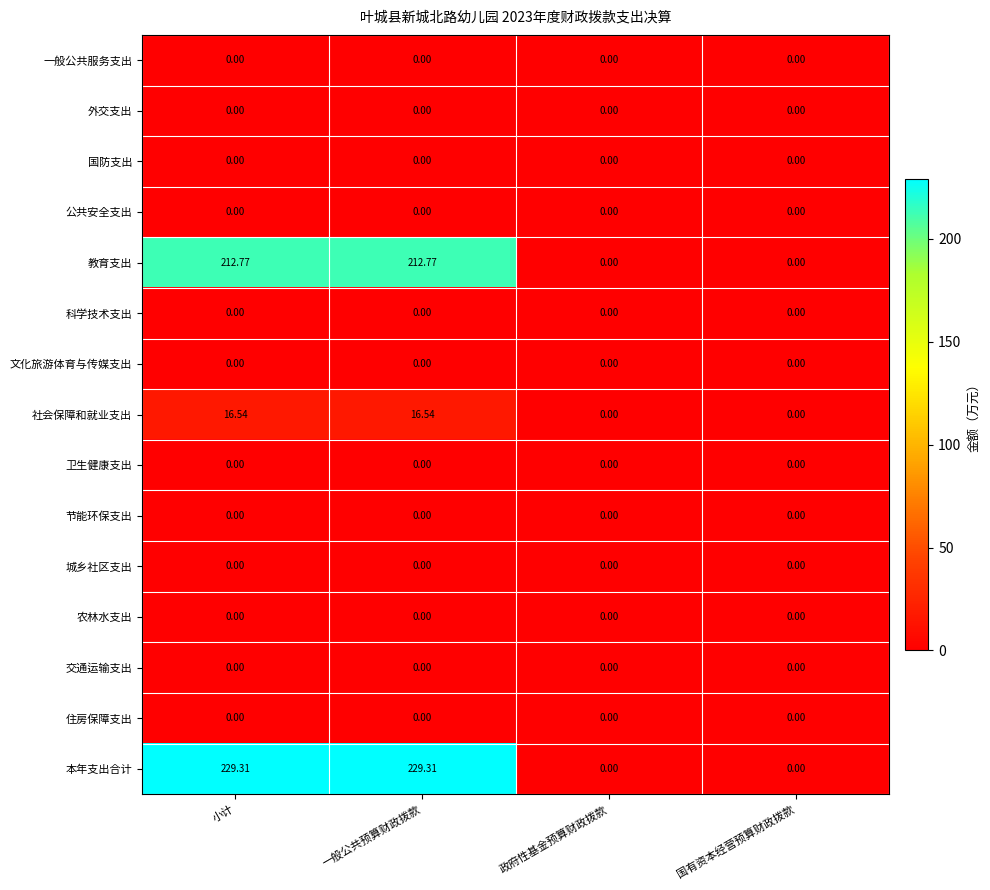

At how many categories does at least one series exceed 86?

2